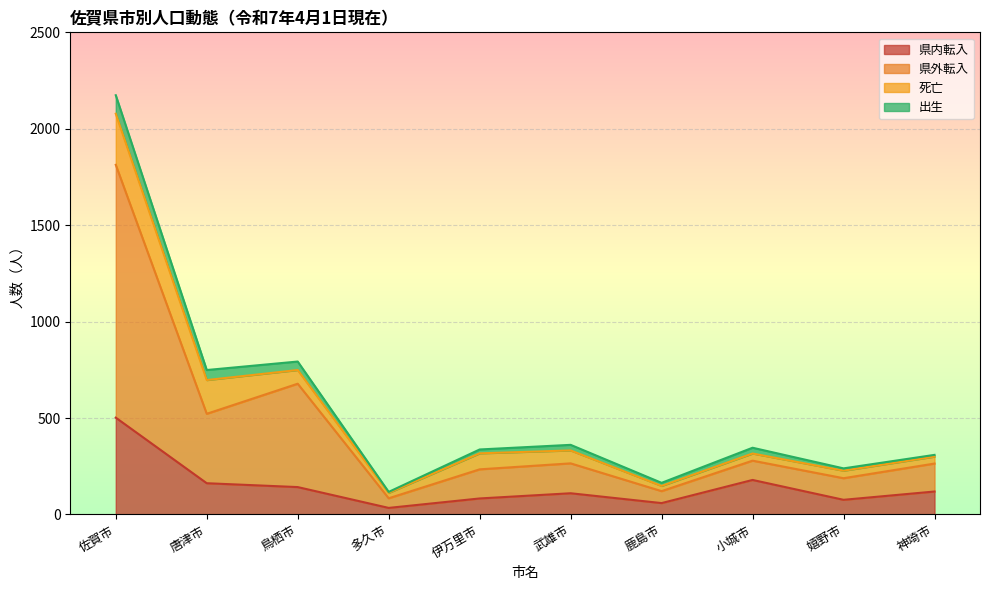

How many lines are shown in the chart?

4